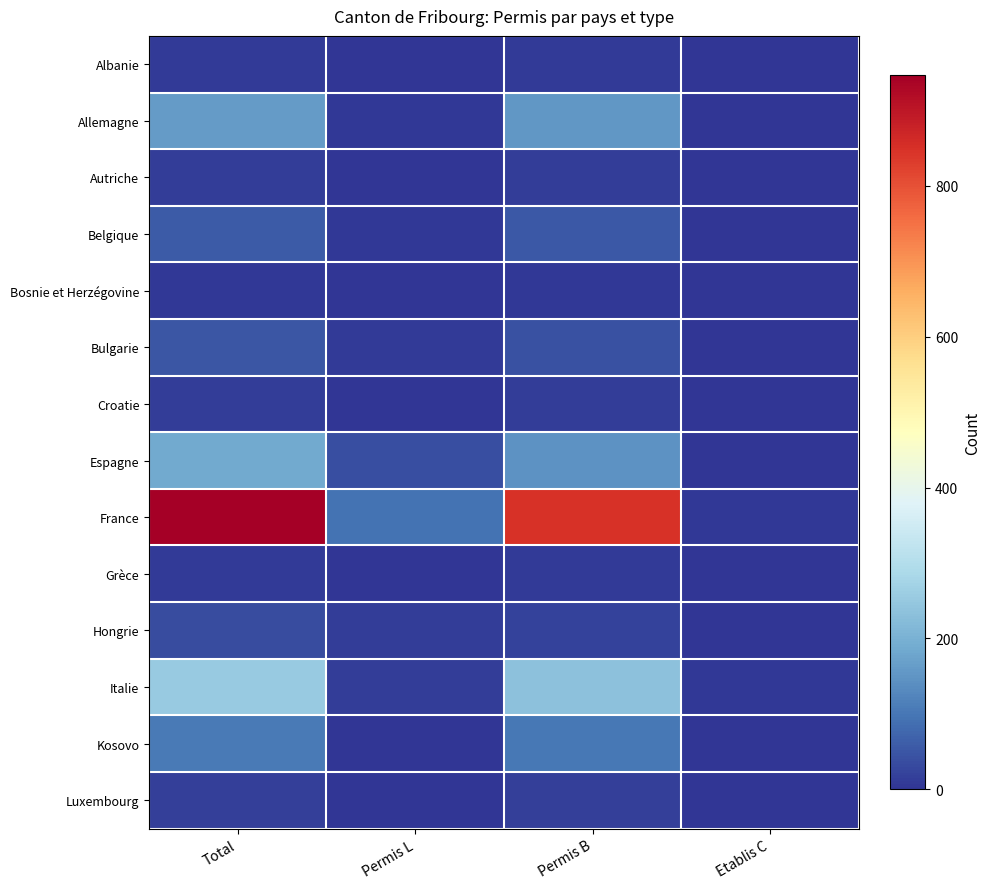

What is the total value across all series at Total?

1863